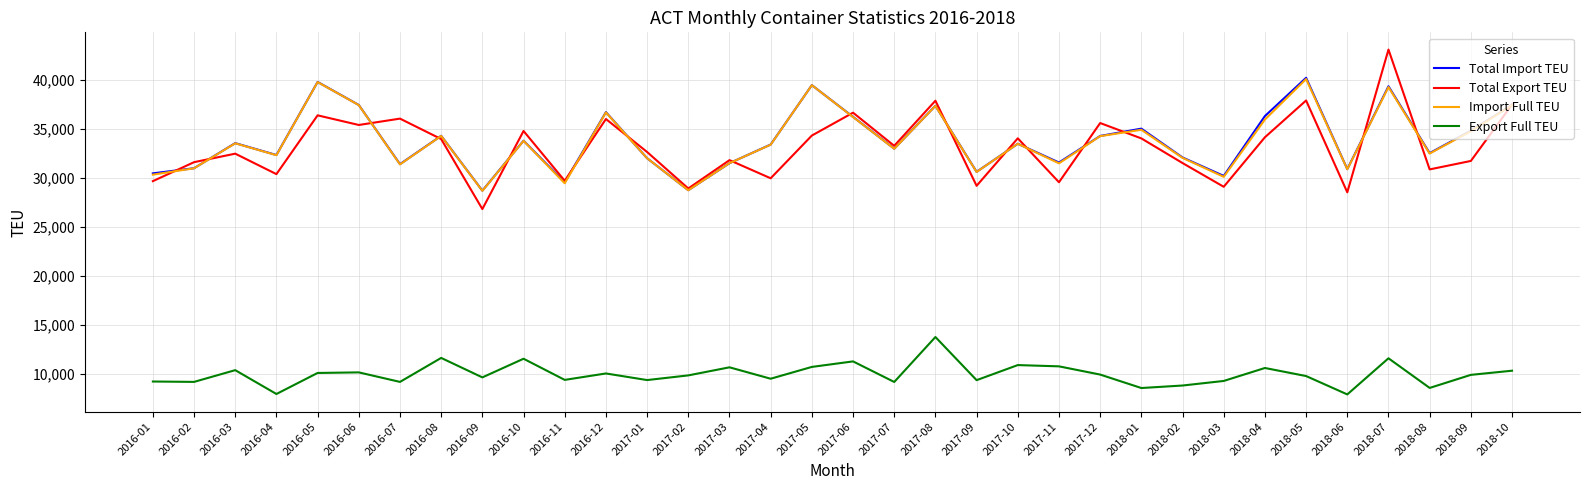

Which series has the largest range (max minus min)?

Total Export TEU